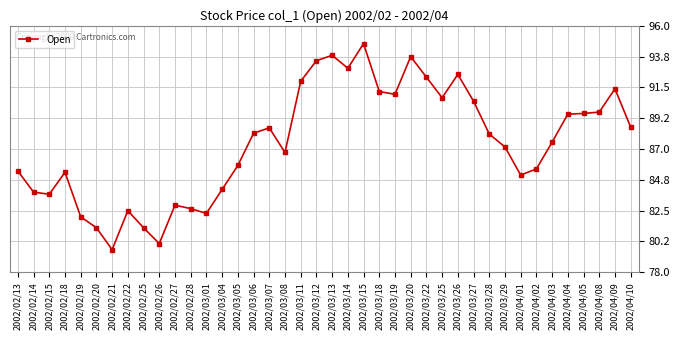

What is the label of the 10th point from the left?

2002/02/26